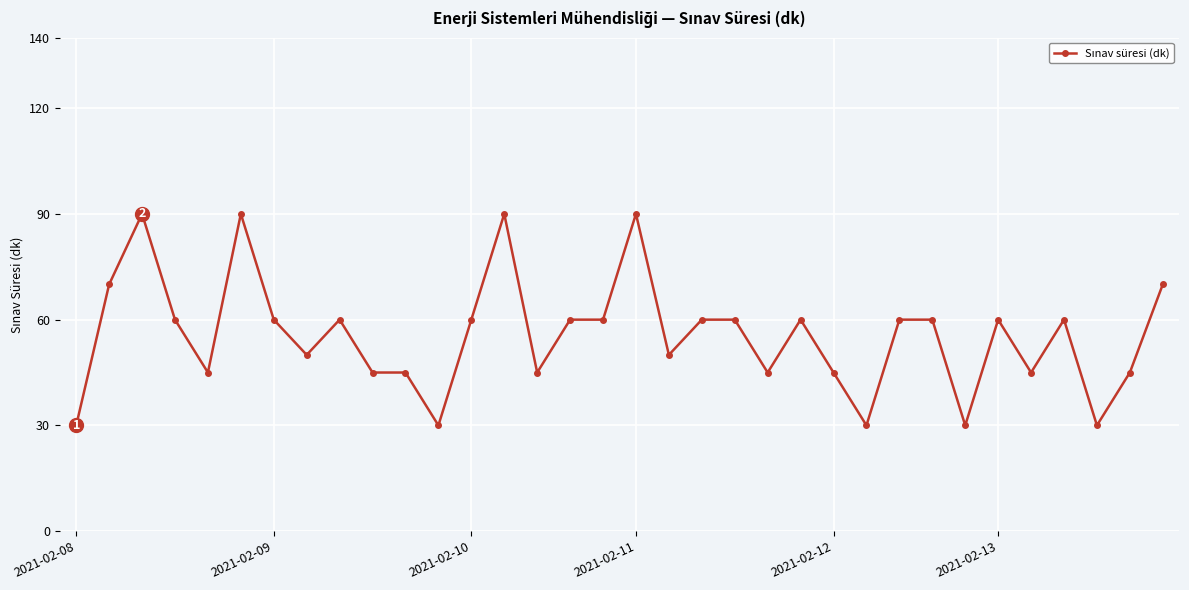

Reading right to left, transcribe all the data shown in this chart.

70	45	30	60	45	60	30	60	60	30	45	60	45	60	60	50	90	60	60	45	90	60	30	45	45	60	50	60	90	45	60	90	70	30